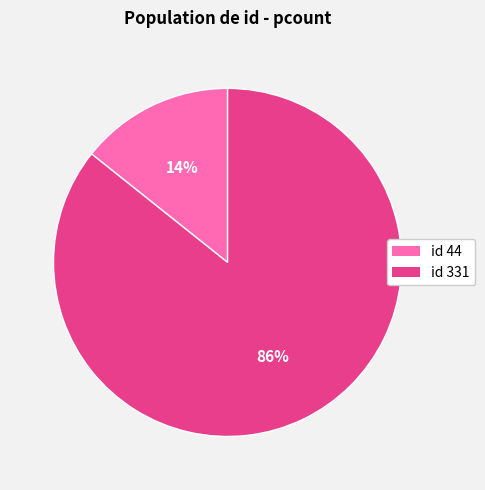

To the nearest percent, what is the average slice percentage?

50%